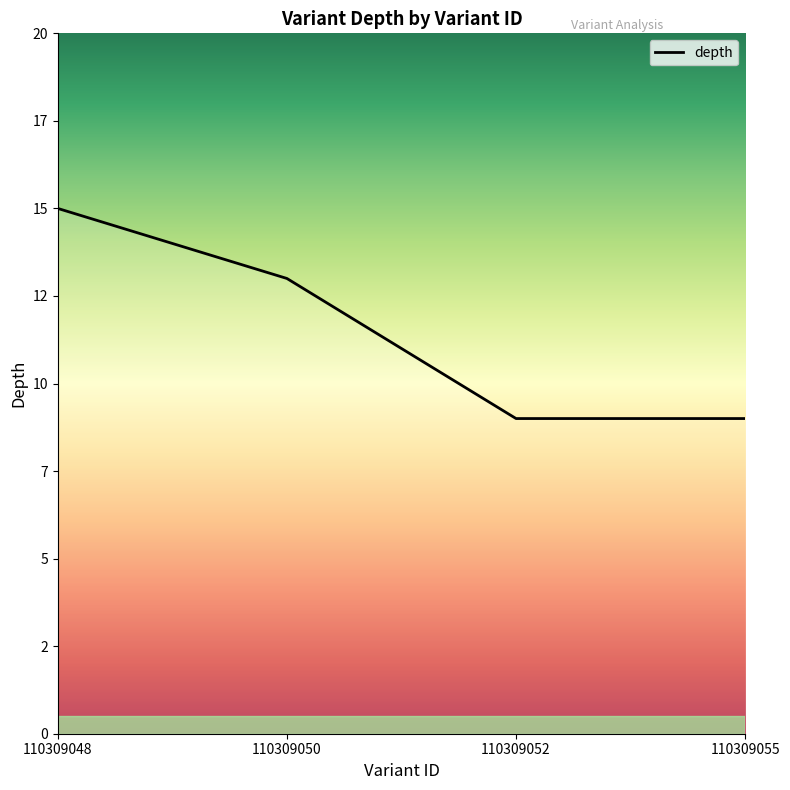

Which has a higher value, 110309055 or 110309050?

110309050